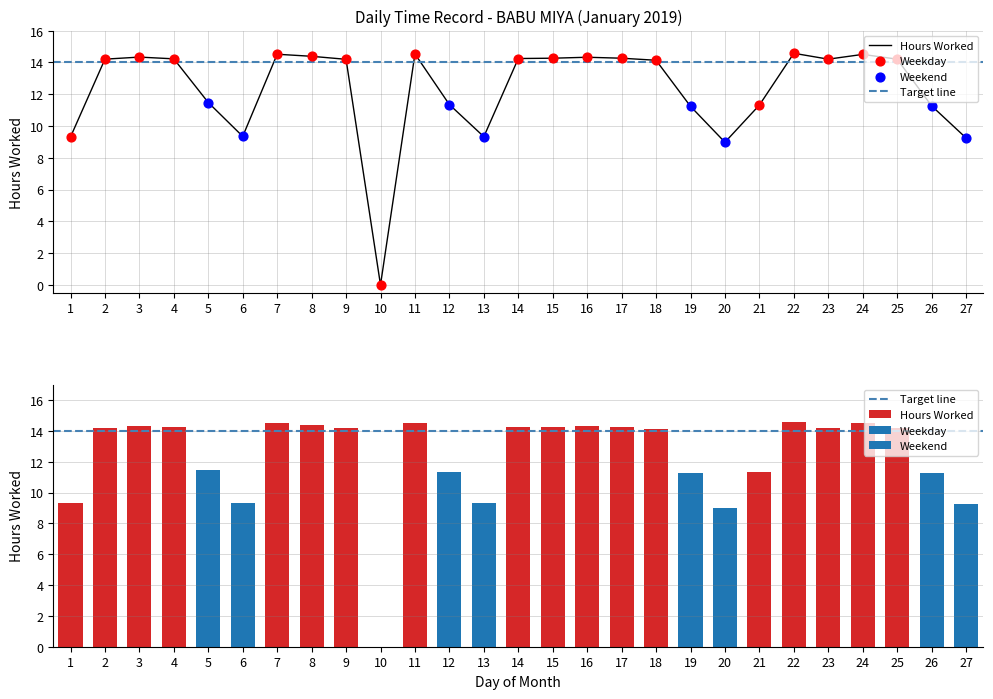

Which has a higher value, 23 or 21?

23